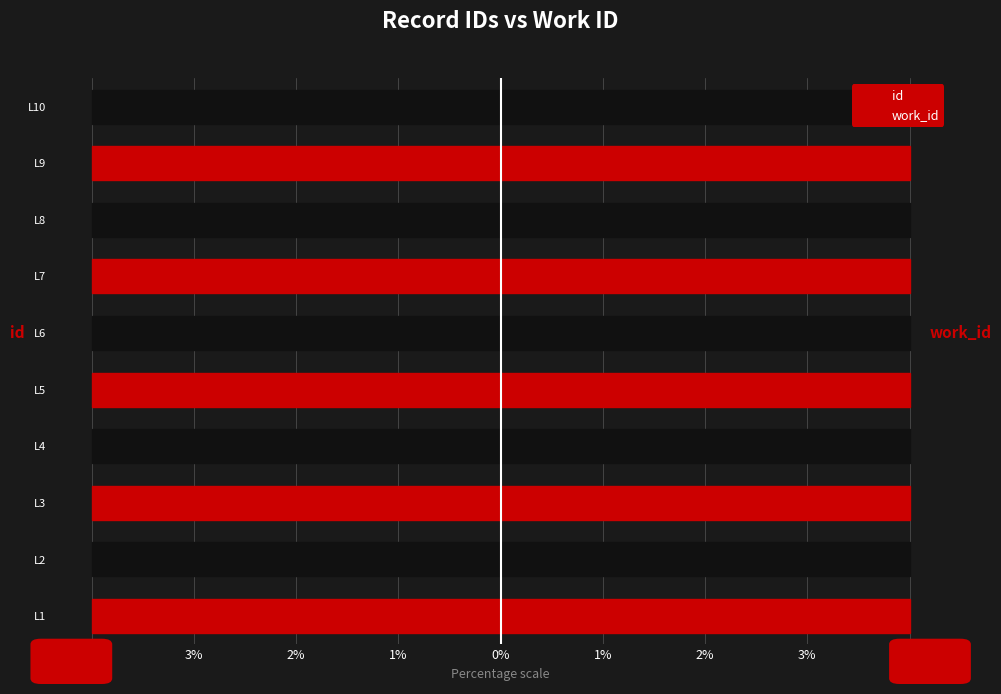

Which series has the largest range (max minus min)?

id